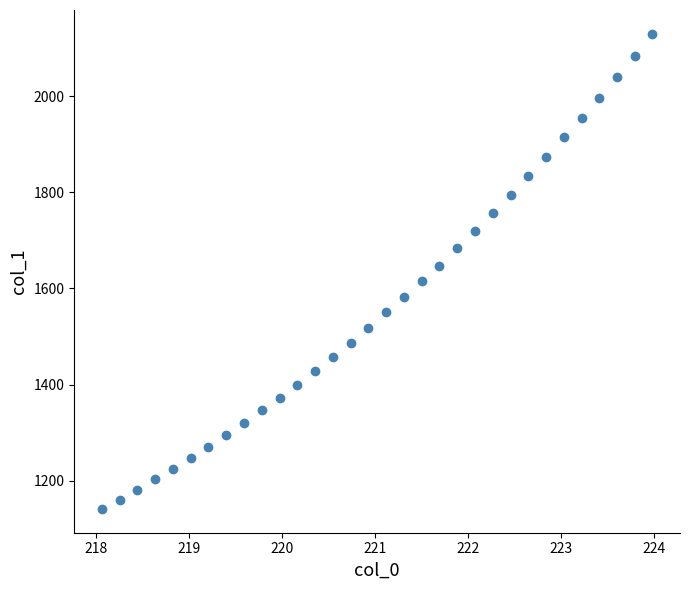

What is the range of Y values (max minus min)?

988.7